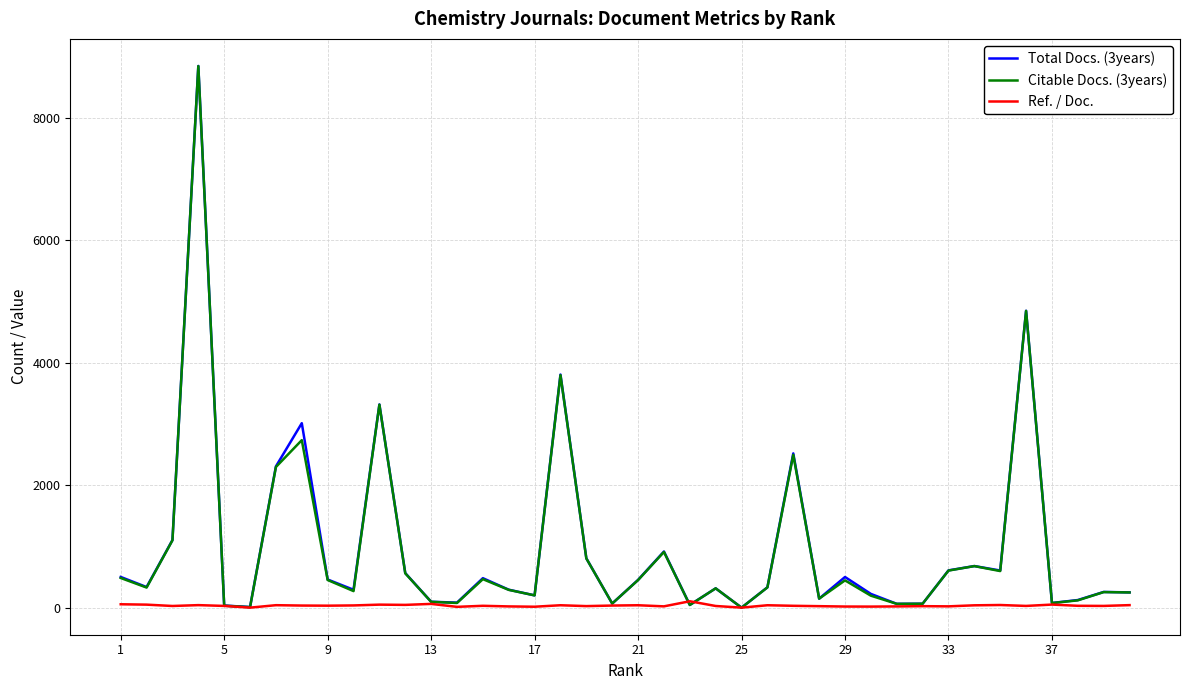

Which series has the largest range (max minus min)?

Total Docs. (3years)